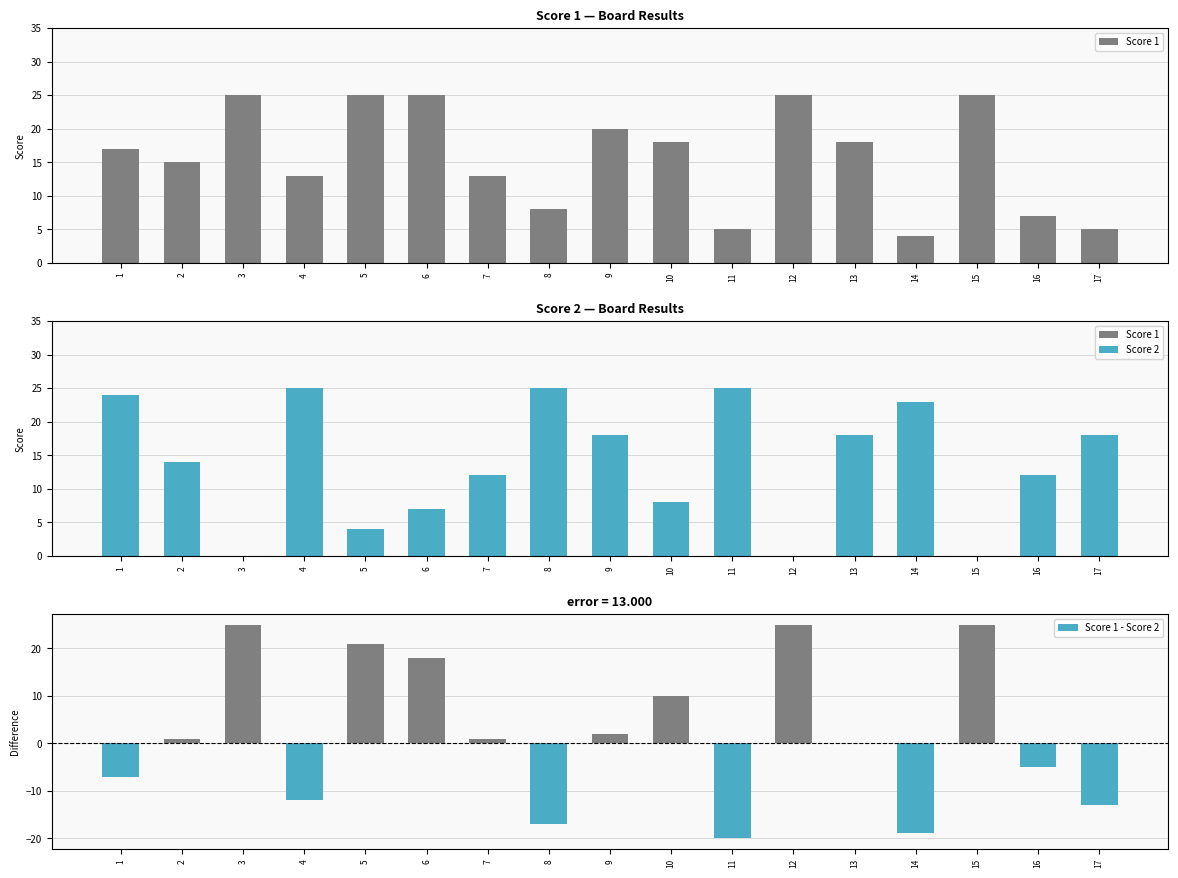

Which category has the highest value in the Score 1 series?

3